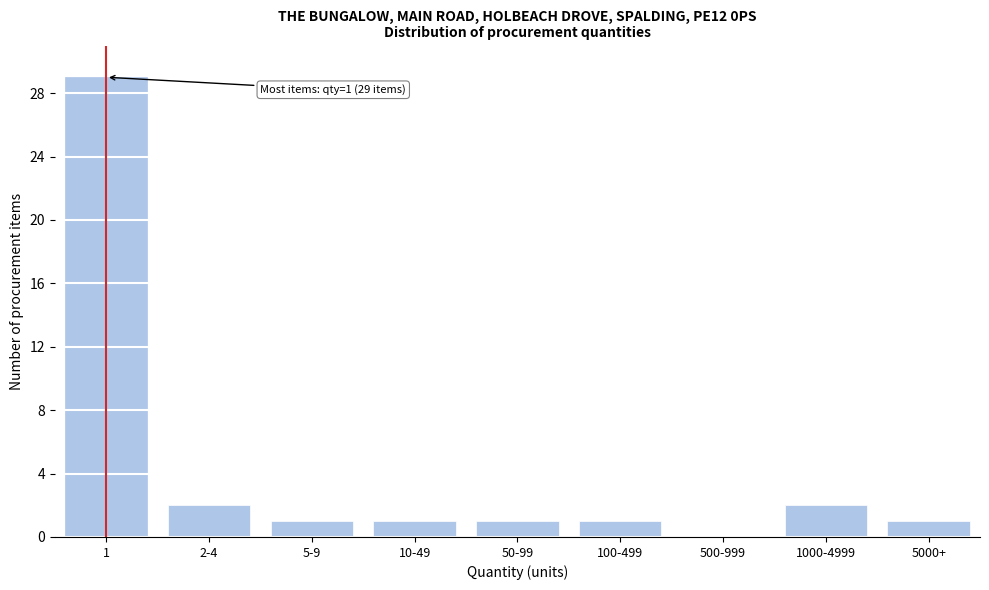

Reading right to left, transcribe all the data shown in this chart.

5000+=1	1000-4999=2	500-999=0	100-499=1	50-99=1	10-49=1	5-9=1	2-4=2	1=29